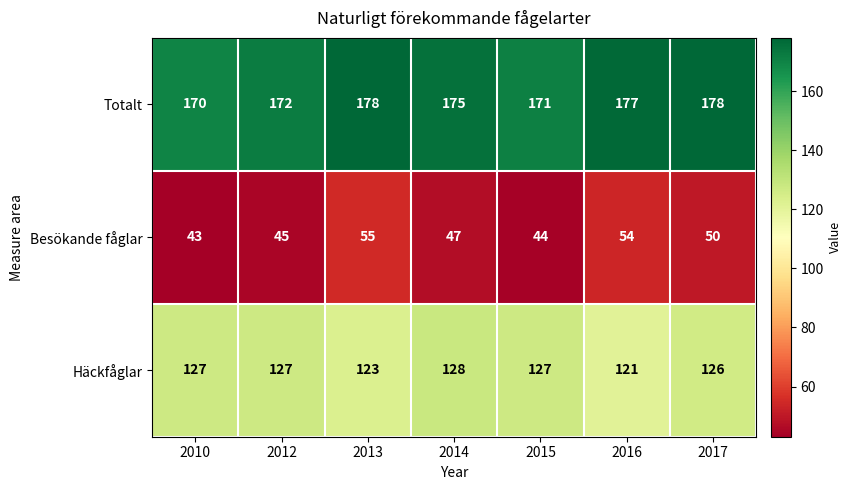

True or false: Besökande fåglar has a value of 47 at 2014.

True